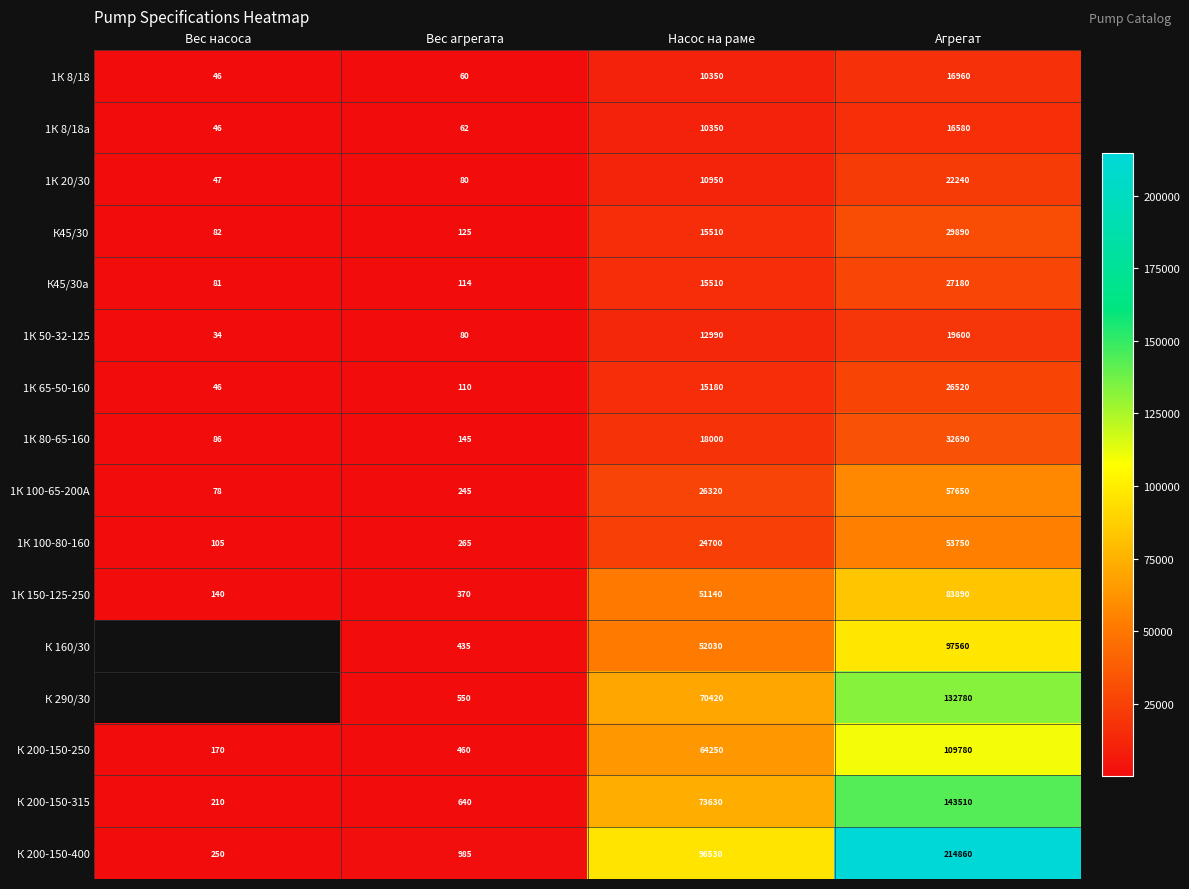

True or false: 1К 100-80-160 has a value of 40759.6 at Насос на раме.

False